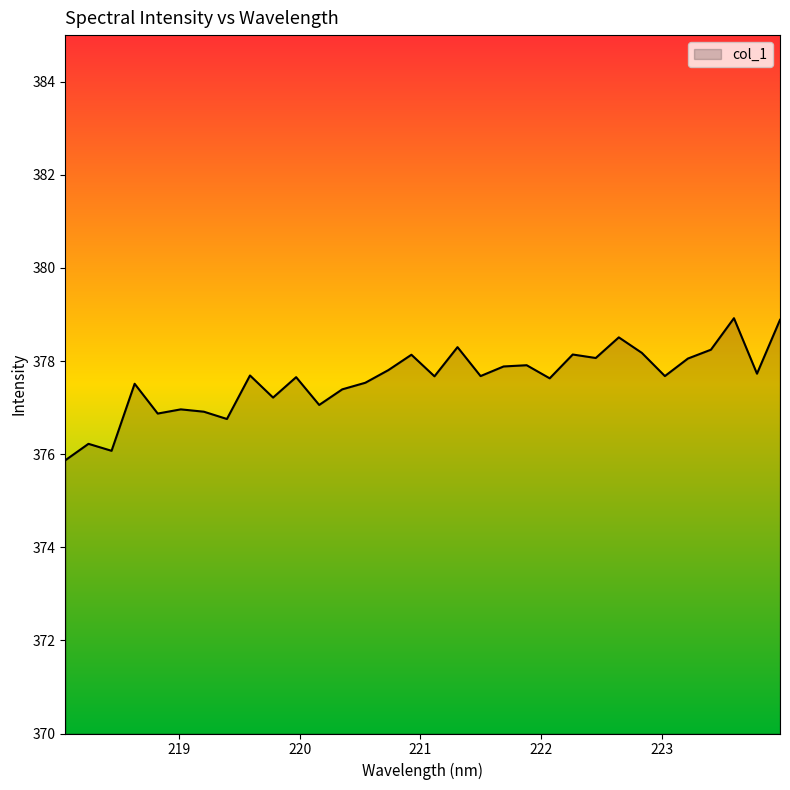

What is the greatest value displayed?

378.9